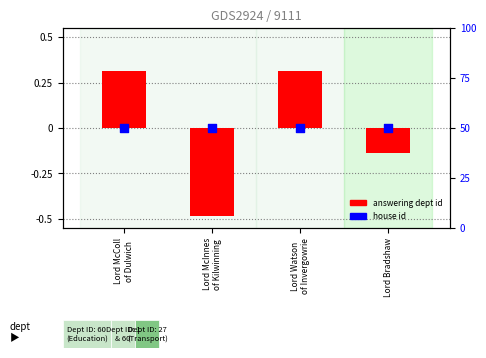

At how many categories does at least one series exceed 8?

4